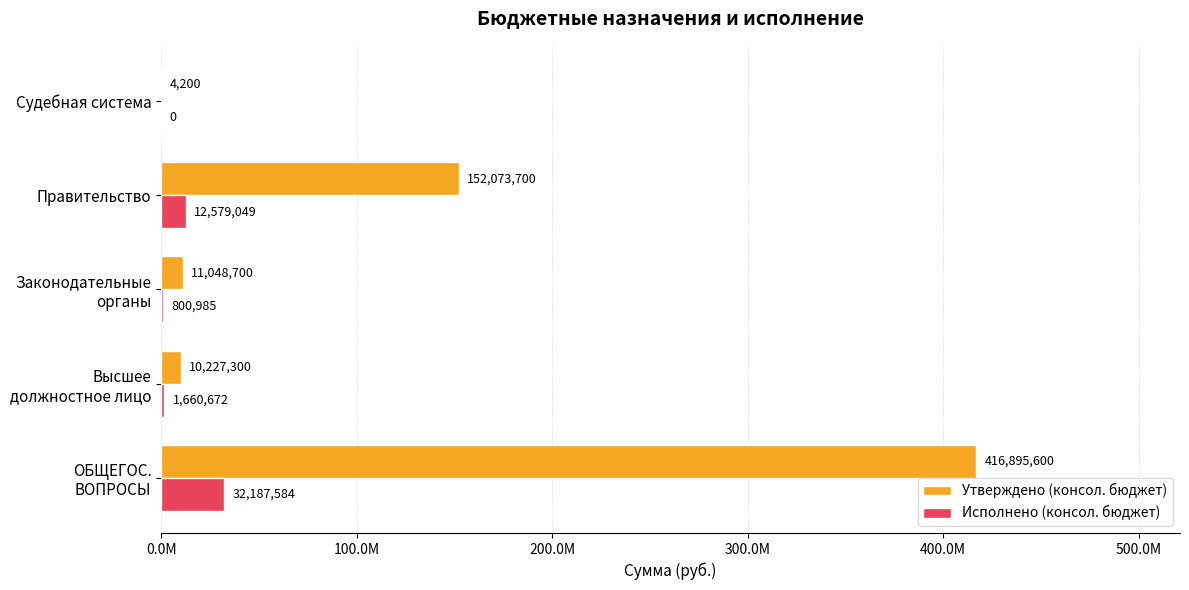

Where is Исполнено (консол. бюджет) nearest to the value 16093792?

Правительство